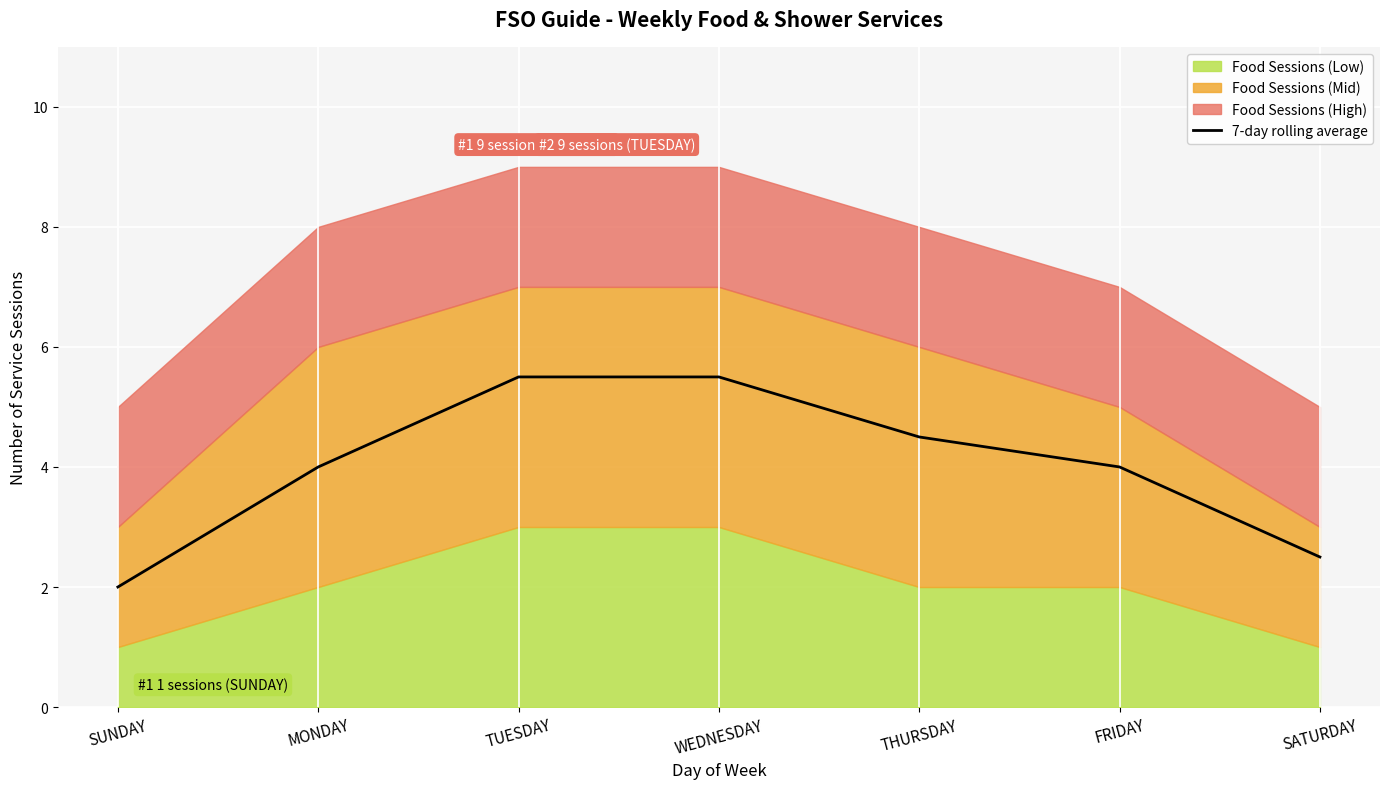

Count the number of values greater than 4.

3